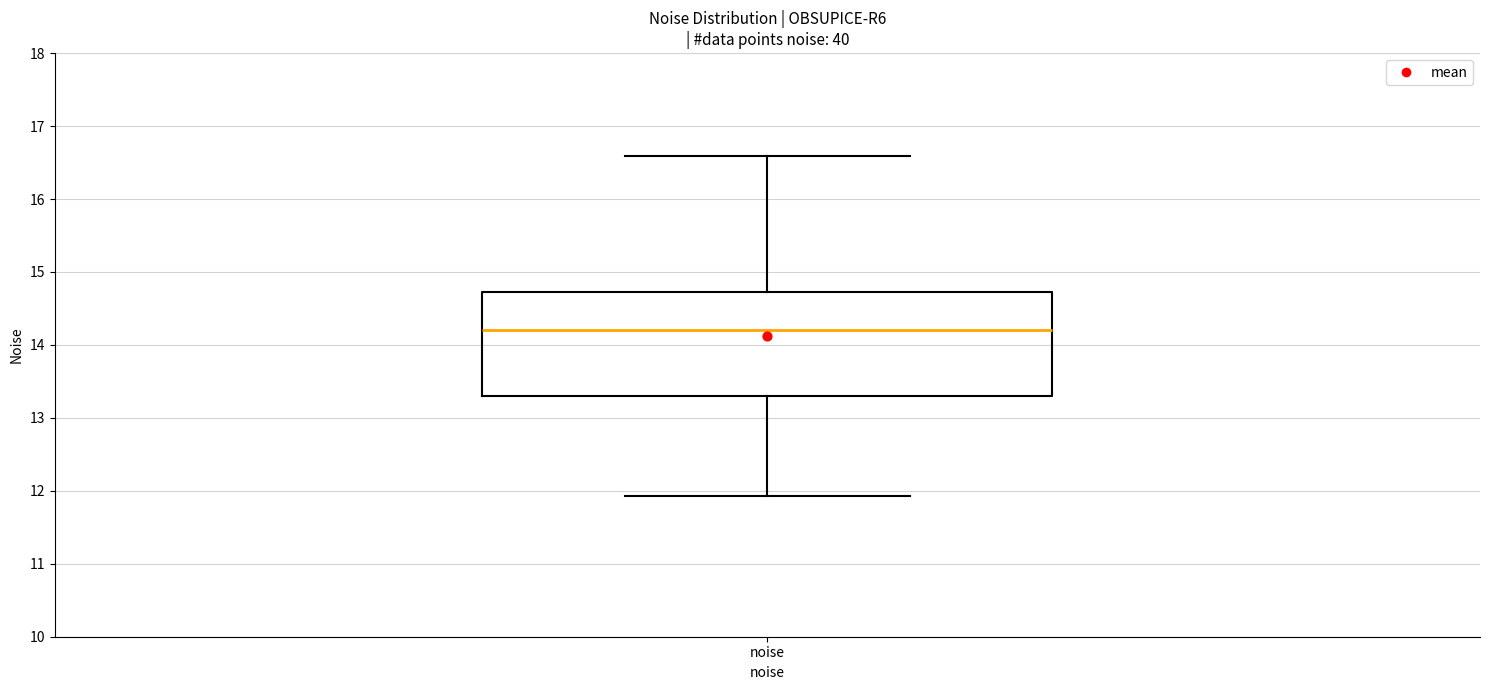

Where does the lower whisker of the box for noise end on the y-axis? The values are not printed on the chart, so give them approximately, as read against the axis.

11.9